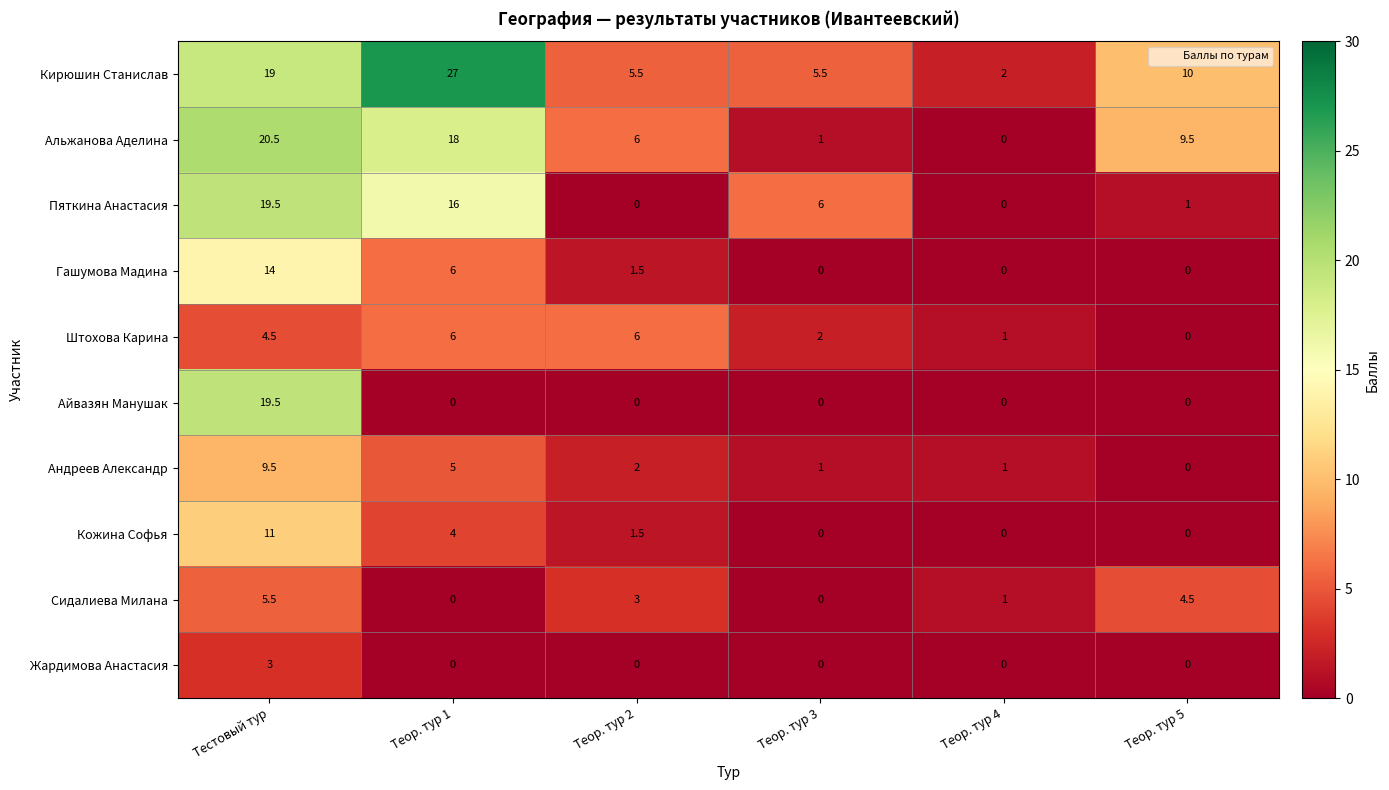

At which label does Альжанова Аделина reach its minimum?

Теор. тур 4